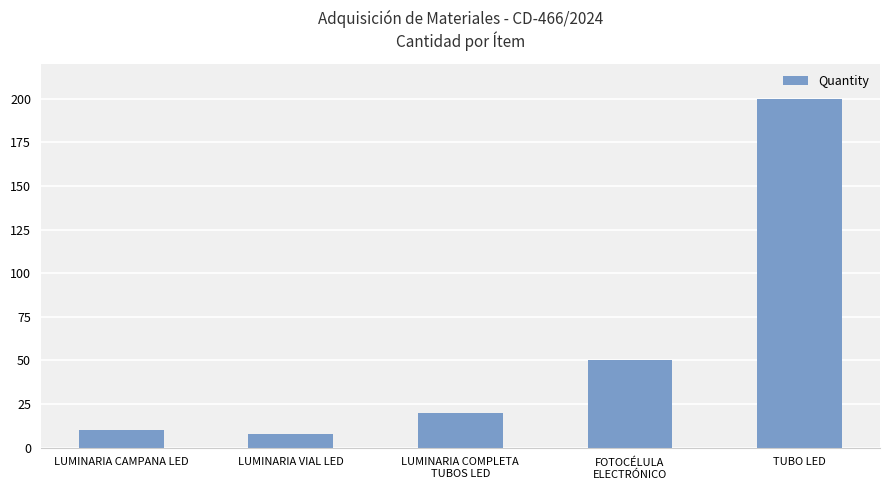

List the labels in order of value, largest first.

TUBO LED, FOTOCÉLULA
ELECTRÓNICO, LUMINARIA COMPLETA
TUBOS LED, LUMINARIA CAMPANA LED, LUMINARIA VIAL LED